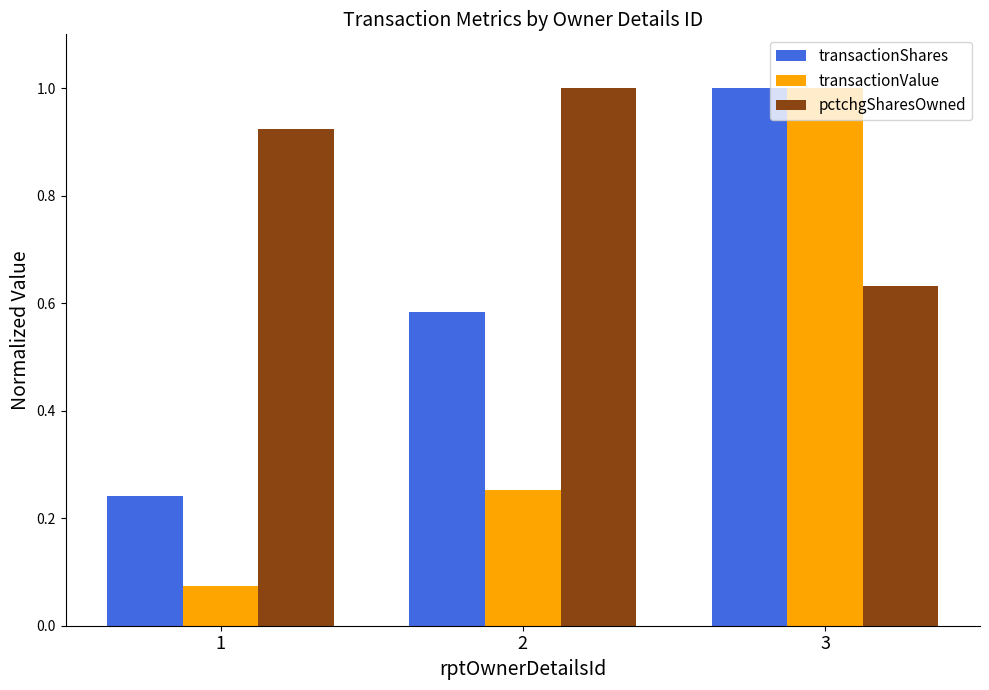

At which label does transactionShares reach its minimum?

1